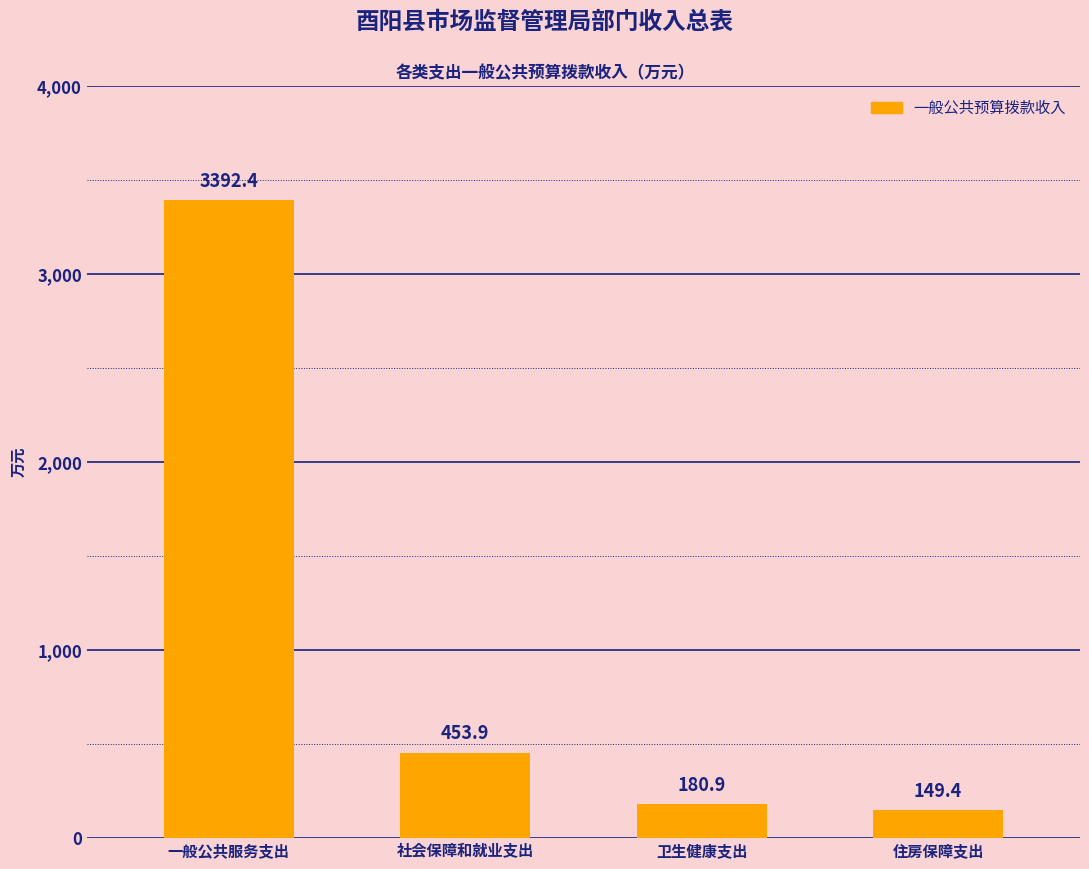

How many data points are less than 453?

2